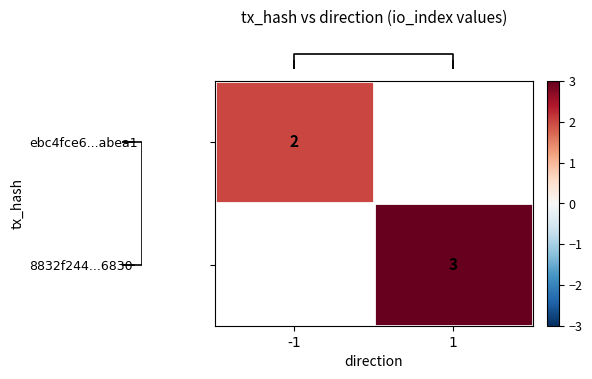

How many data points does each series have?

2